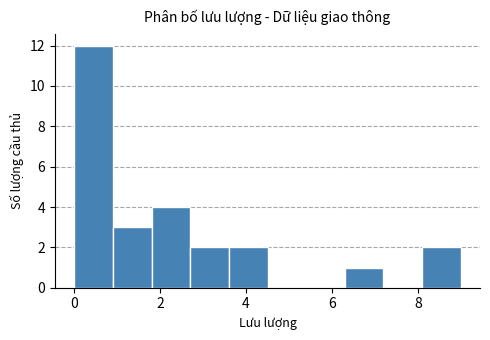

What is the height of the bar covering 0.0 to 0.9 on the x-axis? Neither the bar edges nor the heights are printed on the chart, so give them approximately, as read against the axes.

12